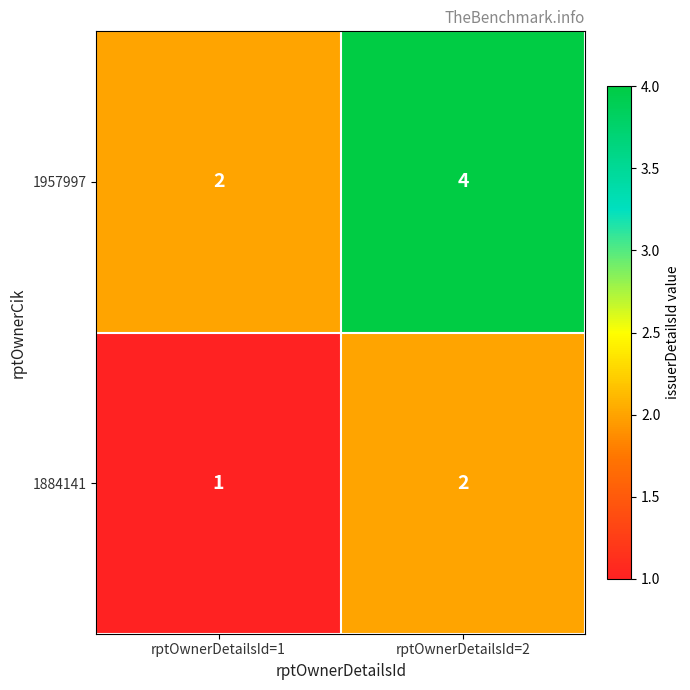

True or false: 1957997 has a value of 3 at rptOwnerDetailsId=1.

False